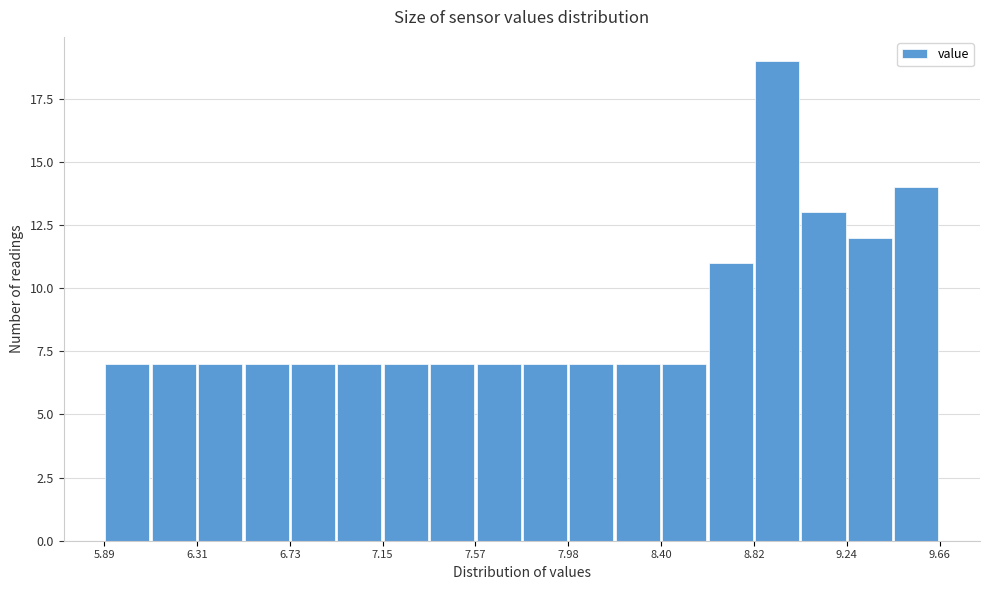

Reading left to right, list every bar in this chart as the range it spans on the x-axis followed by its height. Neither the bar edges nor the heights are printed on the chart, so give them approximately, as read against the axes.

5.90 to 6.10: 7
6.10 to 6.30: 7
6.30 to 6.50: 7
6.50 to 6.75: 7
6.75 to 6.95: 7
6.95 to 7.15: 7
7.15 to 7.35: 7
7.35 to 7.55: 7
7.55 to 7.80: 7
7.80 to 8.00: 7
8.00 to 8.20: 7
8.20 to 8.40: 7
8.40 to 8.60: 7
8.60 to 8.80: 11
8.80 to 9.05: 19
9.05 to 9.25: 13
9.25 to 9.45: 12
9.45 to 9.65: 14